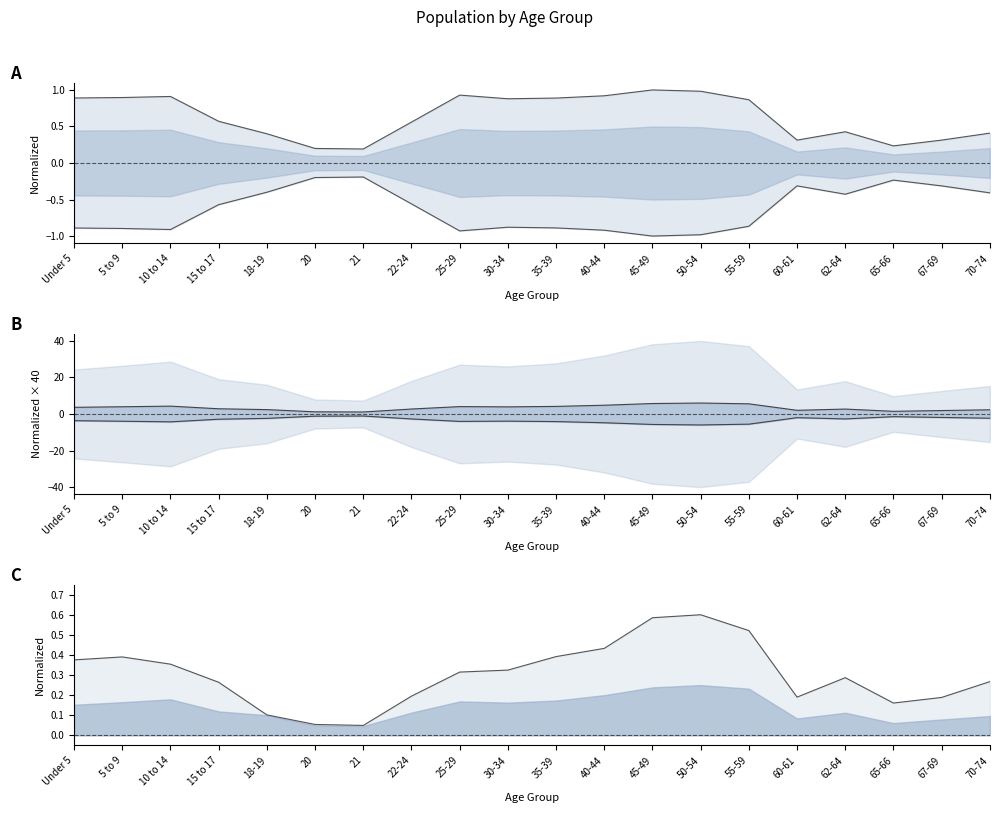

True or false: Vermont and This Area cross at least once.

False